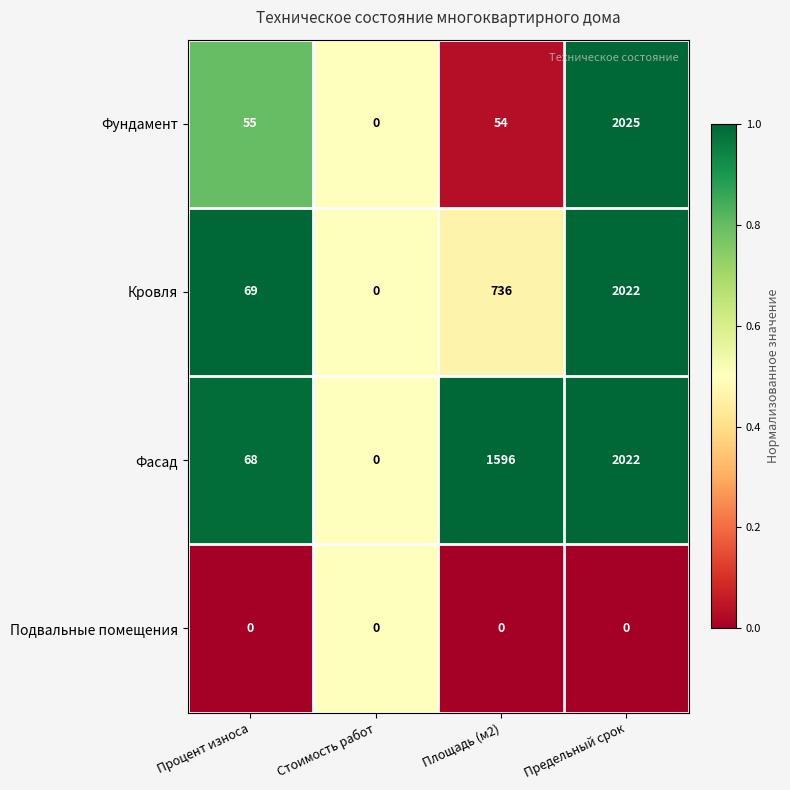

Between Площадь (м2) and Предельный срок, which series saw the biggest shift?

Фундамент